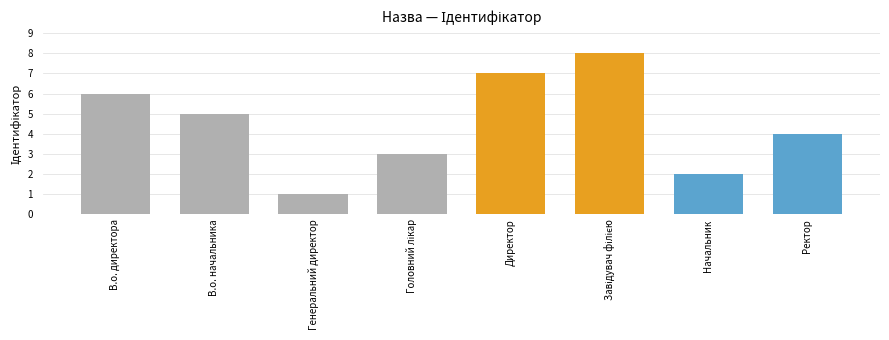

What is the change in value from Генеральний директор to Начальник?

+1